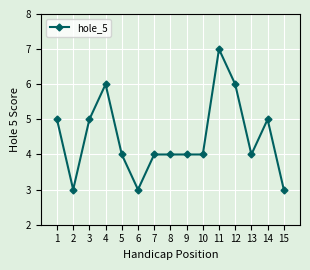

What is the difference between the maximum and minimum values?

4